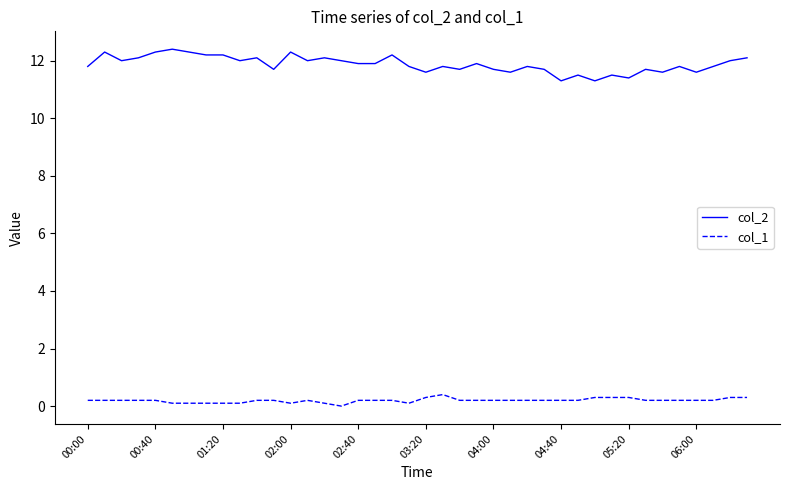

Reading left to right, what are all the values shown in this chart?

col_2: 11.8	12.3	12.0	12.1	12.3	12.4	12.3	12.2	12.2	12.0	12.1	11.7	12.3	12.0	12.1	12.0	11.9	11.9	12.2	11.8	11.6	11.8	11.7	11.9	11.7	11.6	11.8	11.7	11.3	11.5	11.3	11.5	11.4	11.7	11.6	11.8	11.6	11.8	12.0	12.1
col_1: 0.2	0.2	0.2	0.2	0.2	0.1	0.1	0.1	0.1	0.1	0.2	0.2	0.1	0.2	0.1	0.0	0.2	0.2	0.2	0.1	0.3	0.4	0.2	0.2	0.2	0.2	0.2	0.2	0.2	0.2	0.3	0.3	0.3	0.2	0.2	0.2	0.2	0.2	0.3	0.3